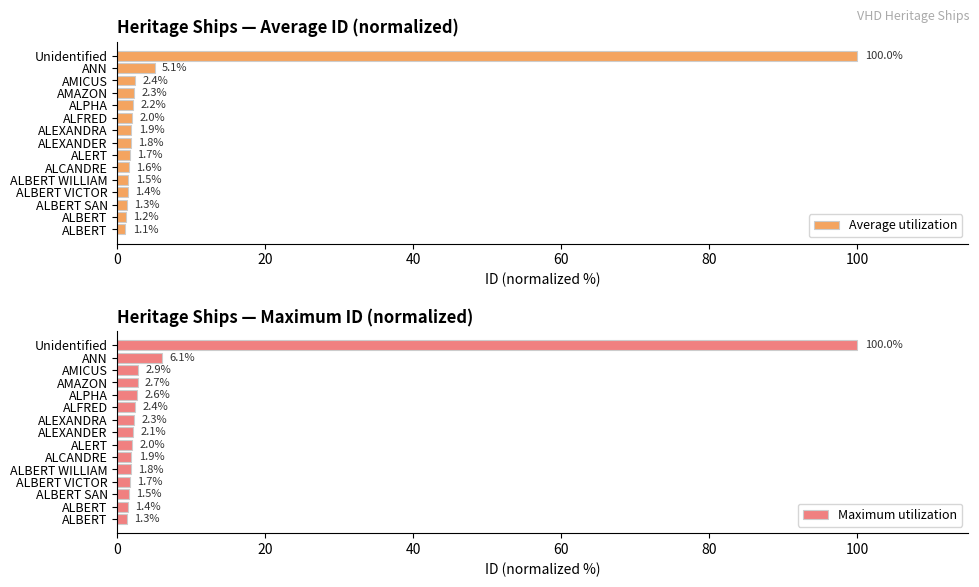

What is the sum of all Average utilization values?

127.3